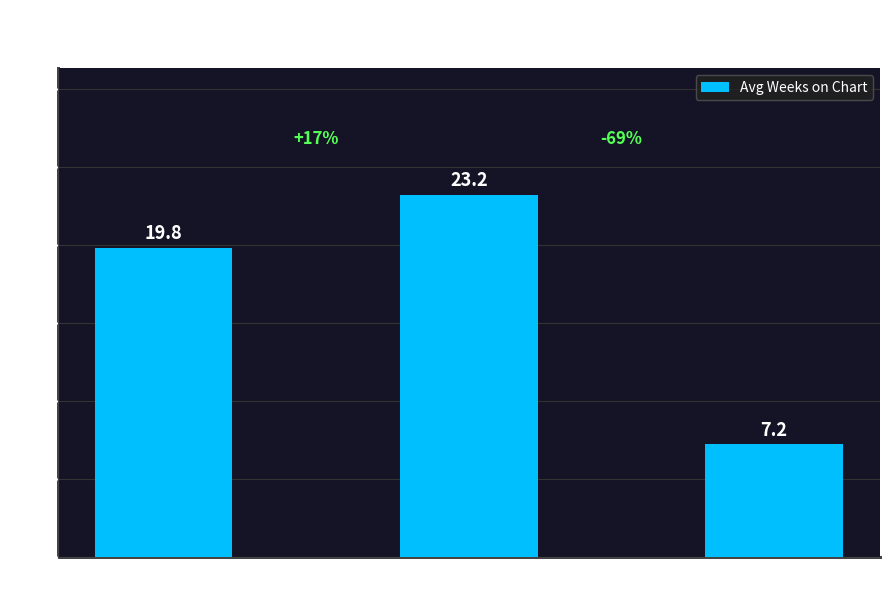

Reading left to right, transcribe all the data shown in this chart.

19.8	23.2	7.2